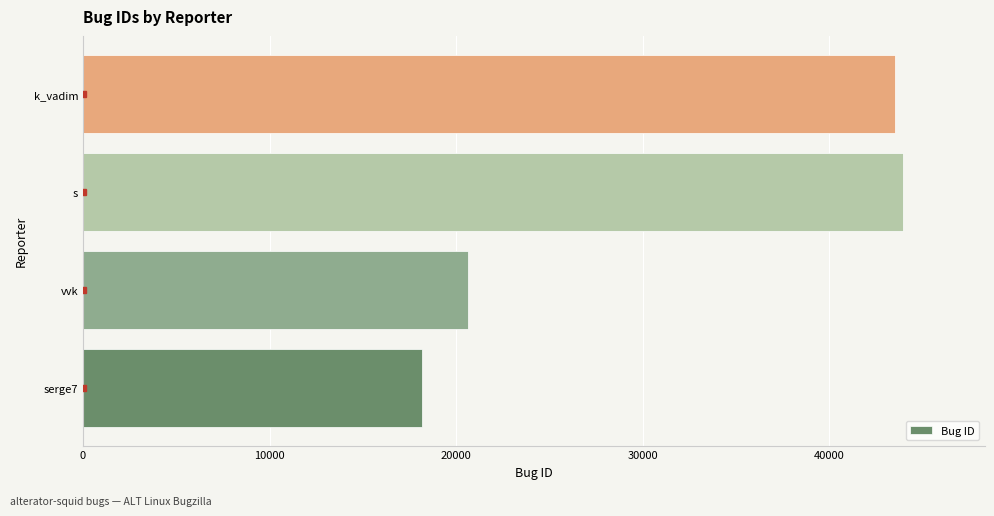

What is the difference between the second highest and minimum values?

25329